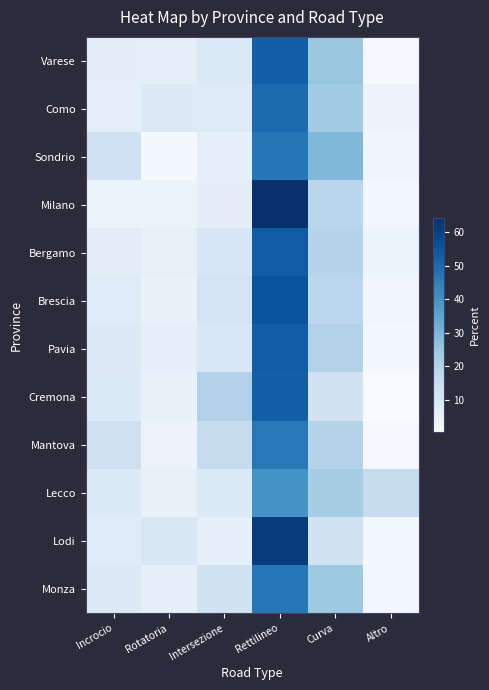

At how many categories does at least one series exceed 45?

1